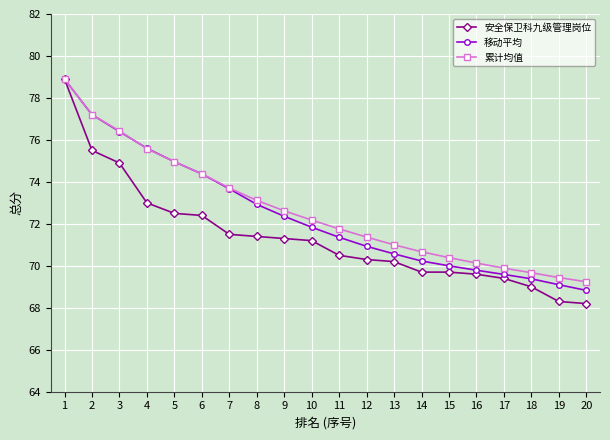

What is the minimum value shown in the chart?

68.2